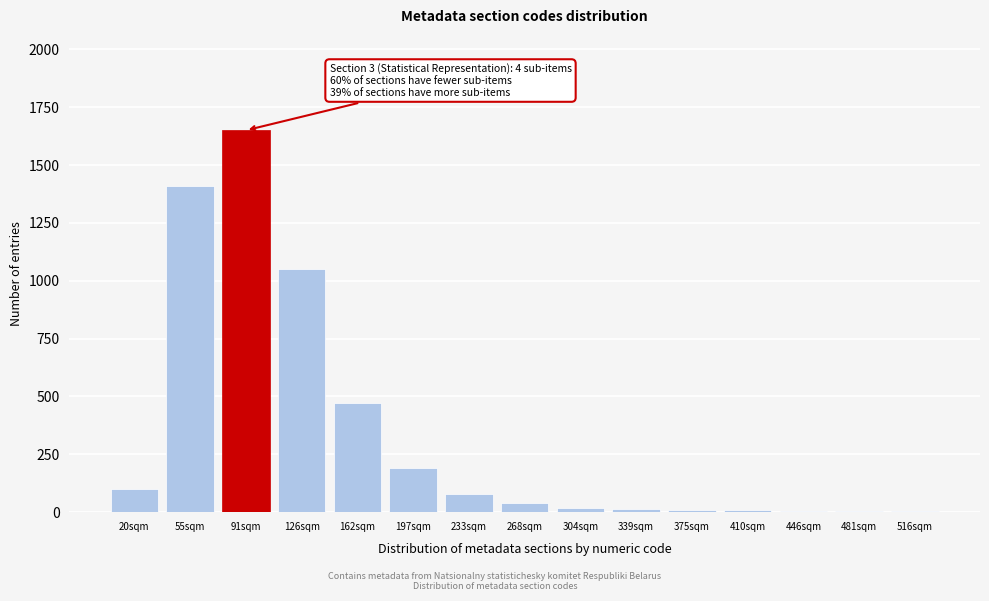

True or false: the data shows 3 at 516sqm.

True